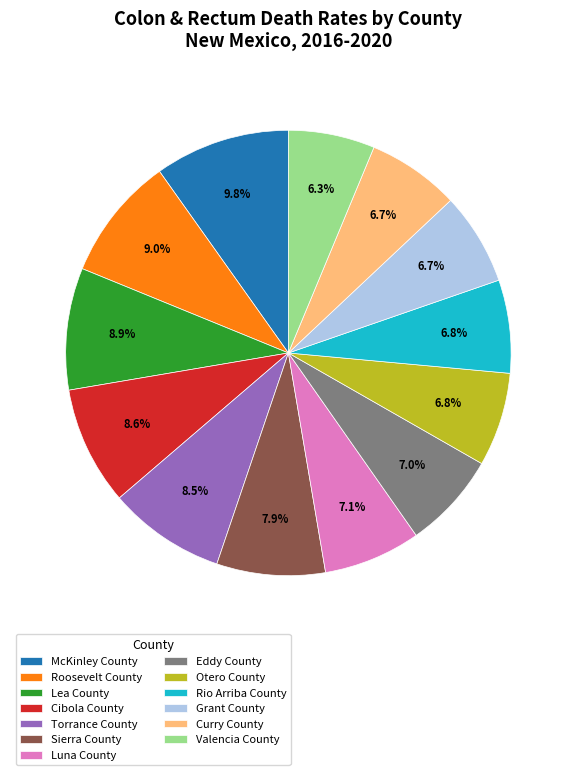

To the nearest percent, what is the average slice percentage?

8%